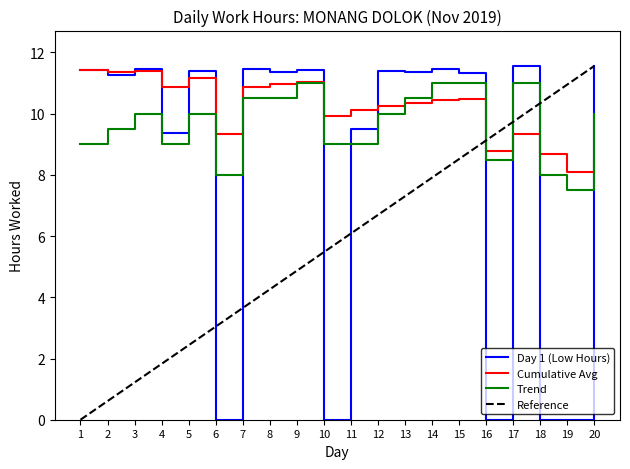

At 10, list the series in order from largest to smallest.

Cumulative Avg, Trend, Reference, Day 1 (Low Hours)